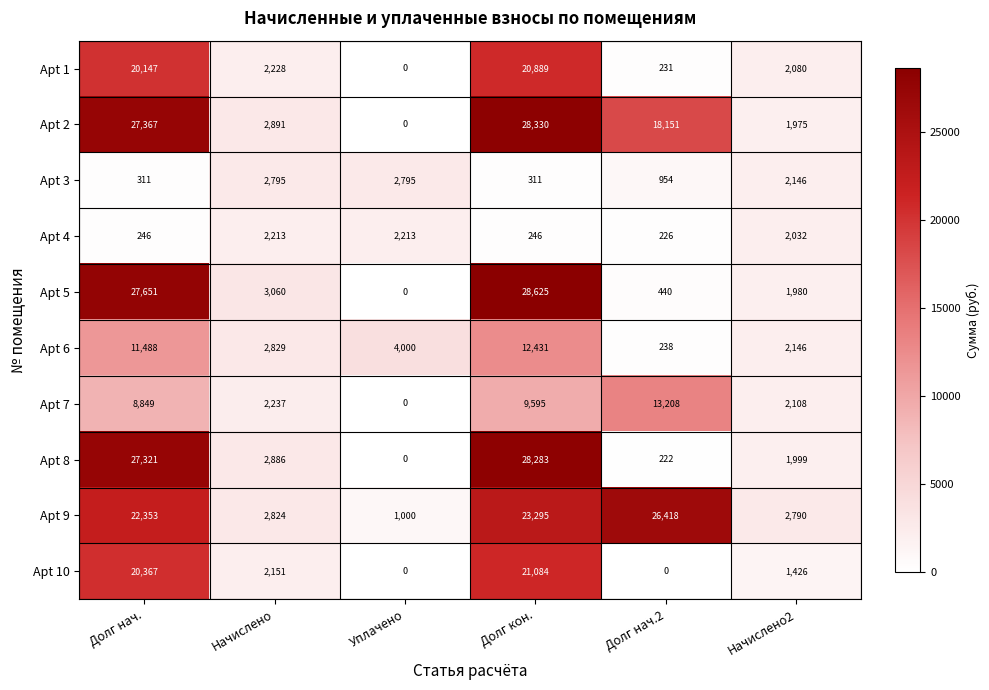

What is the difference between the Apt 5 values at Долг нач. and Долг нач.2?

27211